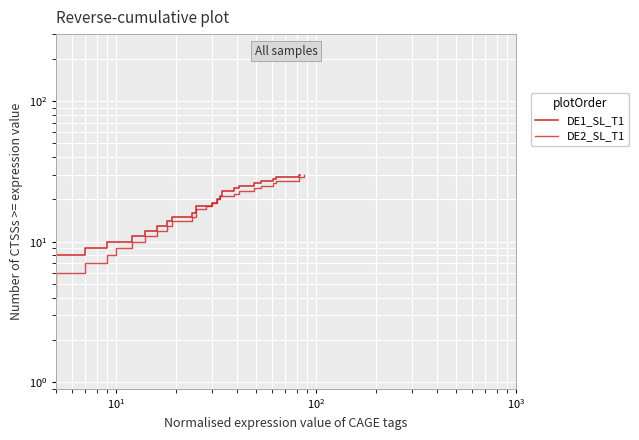

What is the value of the DE2_SL_T1 point at the 6th from the left?

25